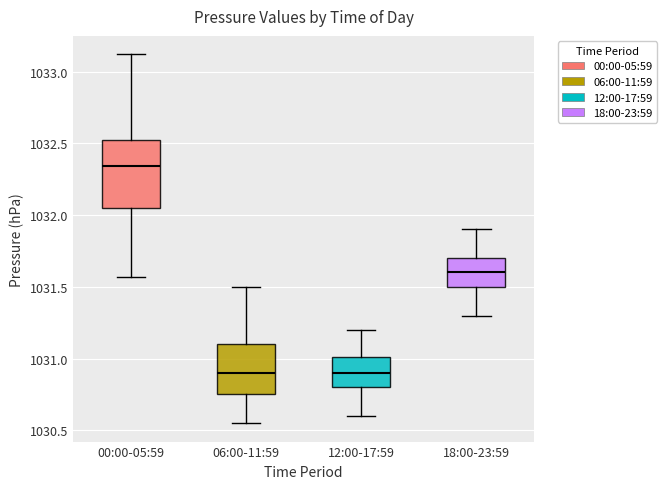

Reading left to right, transcribe this box plot: for each box, give where its median line is, the range the box spans, and where its two whiskers end, as read against the y-axis. The values are not printed on the chart, so give them approximately, as read against the axis.

00:00-05:59: median 1032.35, box 1032.05 to 1032.55, whiskers 1031.55 to 1033.10
06:00-11:59: median 1030.90, box 1030.75 to 1031.10, whiskers 1030.55 to 1031.50
12:00-17:59: median 1030.90, box 1030.80 to 1031.00, whiskers 1030.60 to 1031.20
18:00-23:59: median 1031.60, box 1031.50 to 1031.70, whiskers 1031.30 to 1031.90